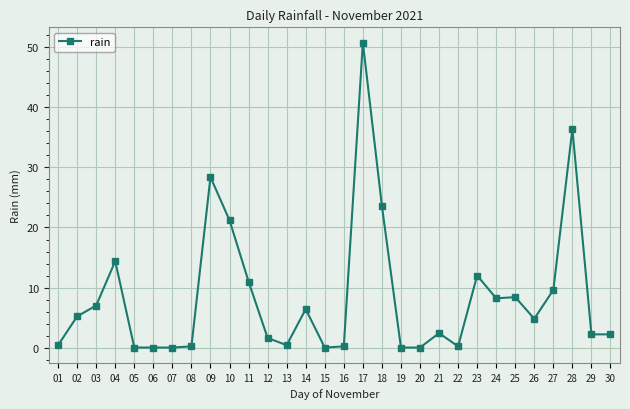

What is the difference between the values at 01 and 09?

28.0